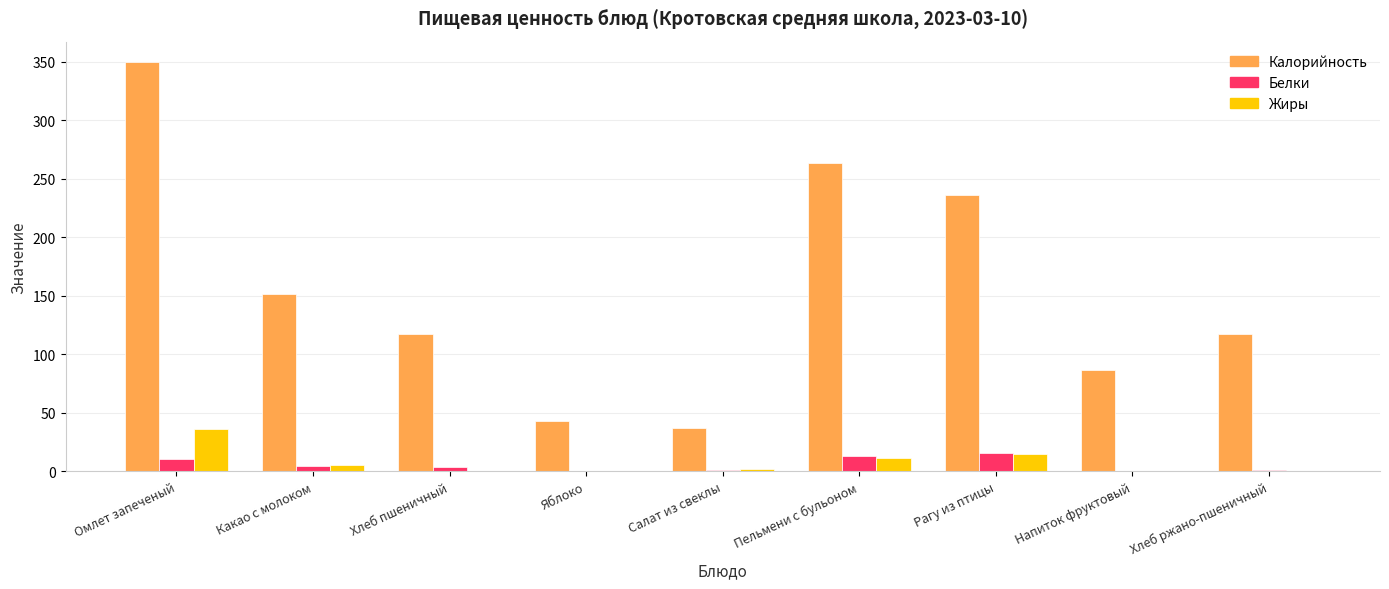

What is the approximate value of Белки at Пельмени с бульоном?

12.9